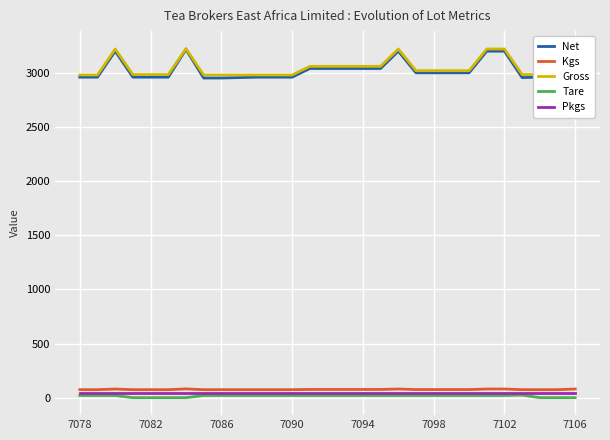

Reading left to right, transcribe all the data shown in this chart.

Net: 2960	2960	3200	2960	2960	2960	3216	2952	2952	2956	2960	2960	2960	3040	3040	3040	3040	3040	3200	3000	3000	3000	3000	3200	3200	2956	2960	2960	3200
Kgs: 74	74	80	74	74	74	81	74	74	74	74	74	74	76	76	76	76	76	80	75	75	75	75	80	80	74	74	74	80
Gross: 2980	2980	3220	2984	2984	2984	3224	2980	2980	2980	2980	2980	2980	3060	3060	3060	3060	3060	3220	3020	3020	3020	3020	3220	3220	2984	2984	2984	3224
Tare: 20	20	20	0	0	0	0	20	20	20	20	20	20	20	20	20	20	20	20	20	20	20	20	20	20	24	0	0	0
Pkgs: 40	40	40	40	40	40	40	40	40	40	40	40	40	40	40	40	40	40	40	40	40	40	40	40	40	40	40	40	40